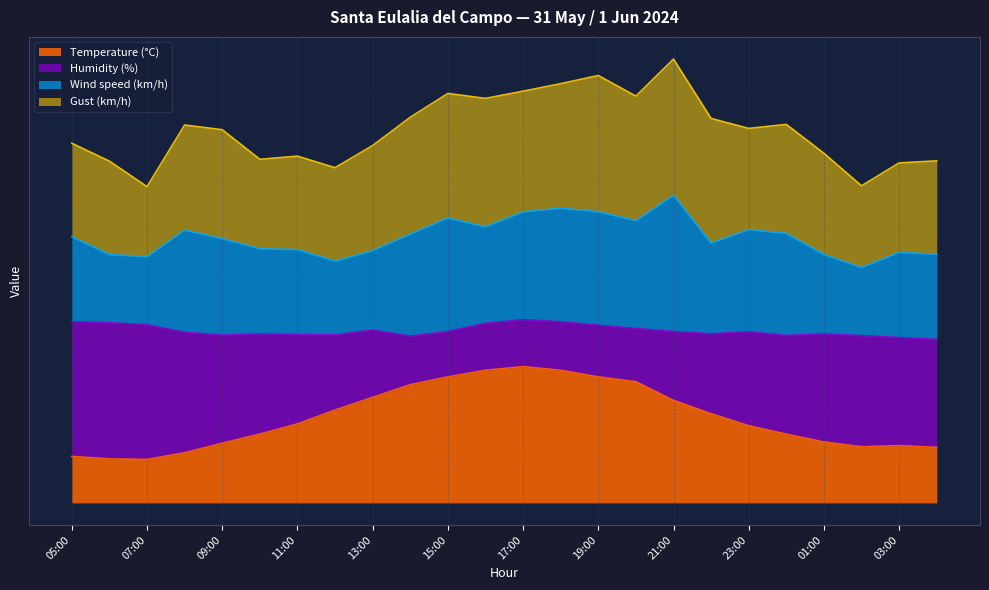

What is the difference between the second highest and minimum values in the Temperature (°C) series?

14.8